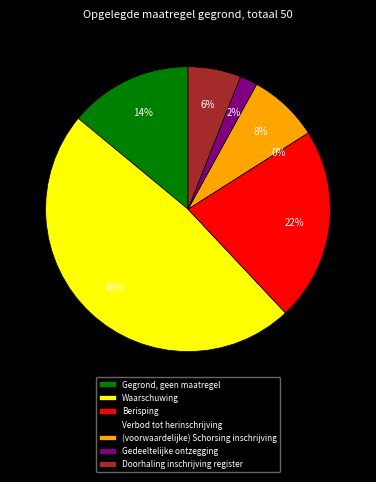

Which has a higher value, Gegrond, geen maatregel or Verbod tot herinschrijving?

Gegrond, geen maatregel